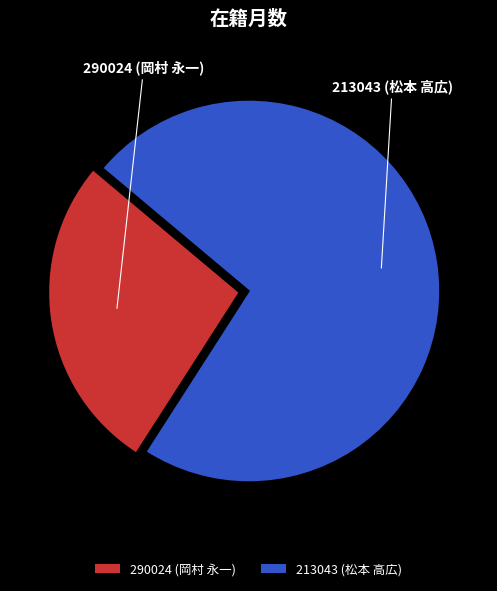

Is it true that 213043 (松本 高広) is 79% of the pie?

False